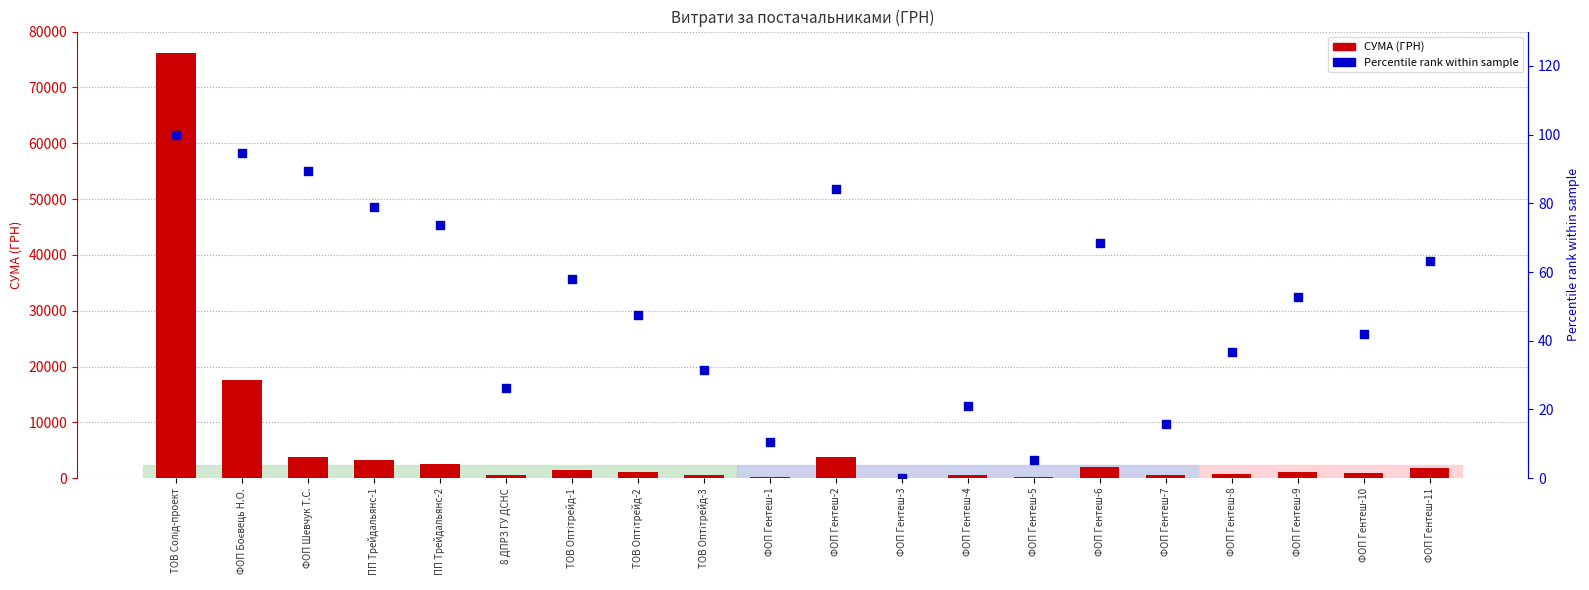

What are all the series names shown in the legend?

СУМА (ГРН), Percentile rank